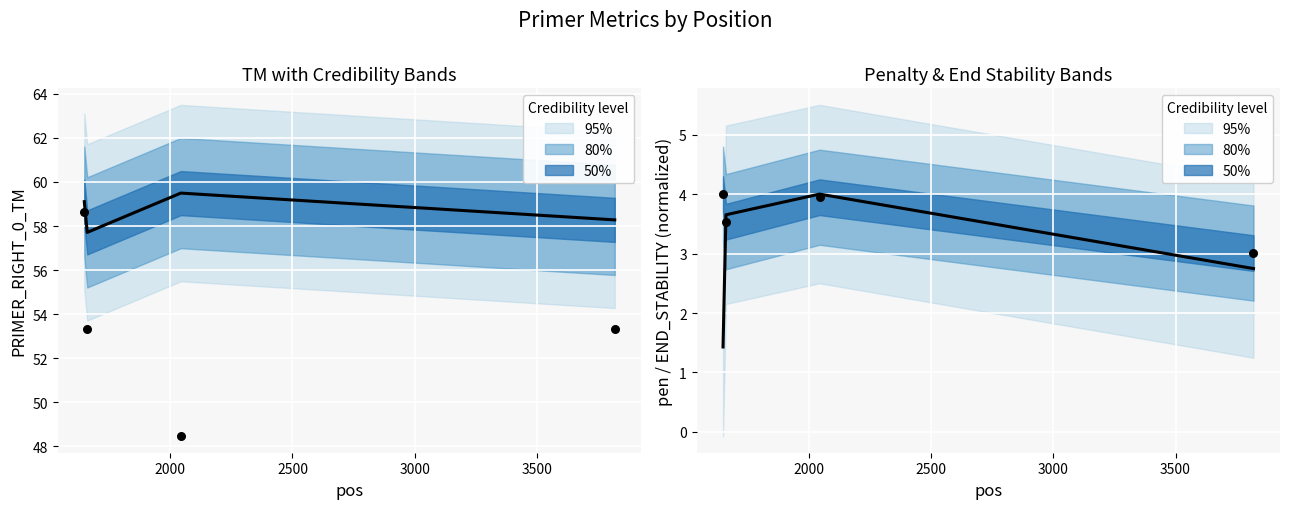

Which series reaches the maximum Y coordinate?

PRIMER_RIGHT_0_TM